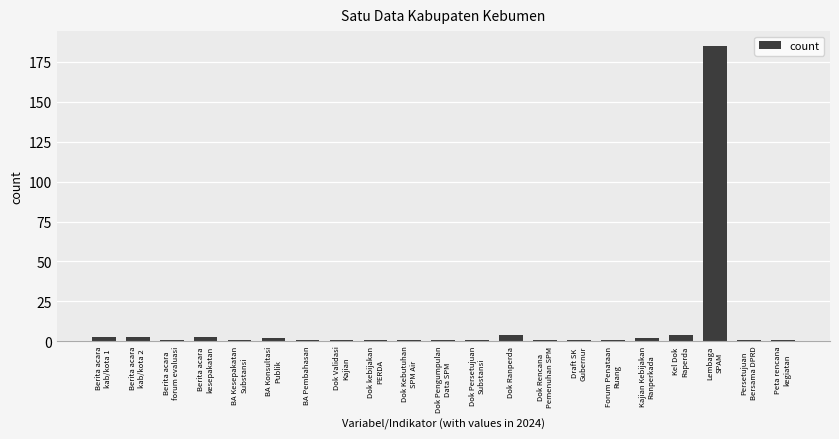

What is the greatest value displayed?

185